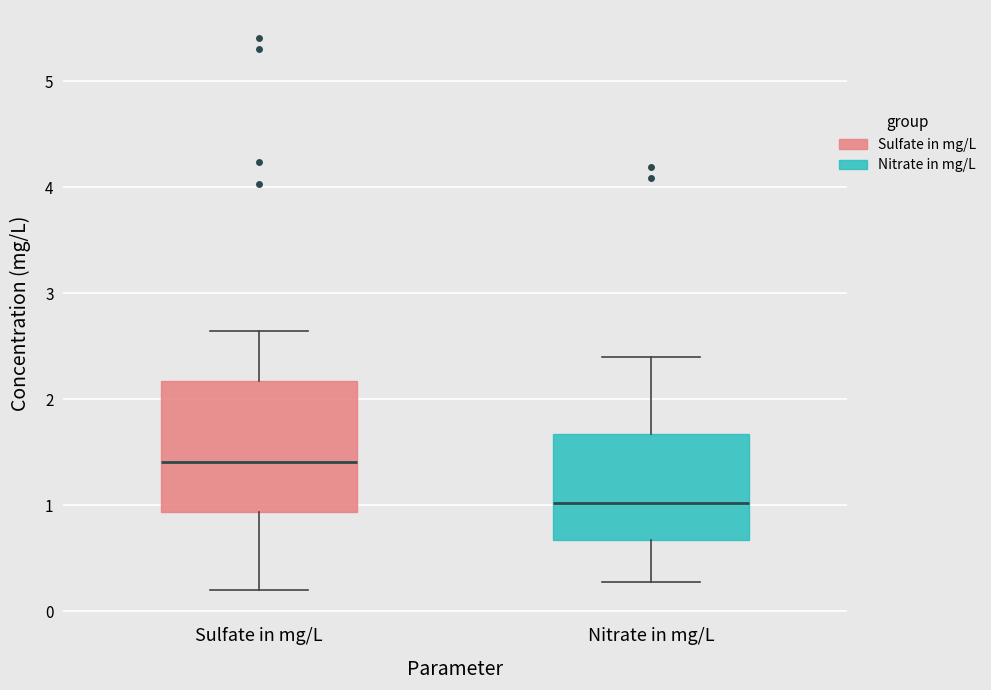

Reading left to right, read every box against the y-axis: the position of its median line, the range the box covers, and the ends of its whiskers. The values are not printed on the chart, so give them approximately, as read against the axis.

Sulfate in mg/L: median 1.4, box 0.9 to 2.2, whiskers 0.2 to 2.6
Nitrate in mg/L: median 1.0, box 0.7 to 1.7, whiskers 0.3 to 2.4